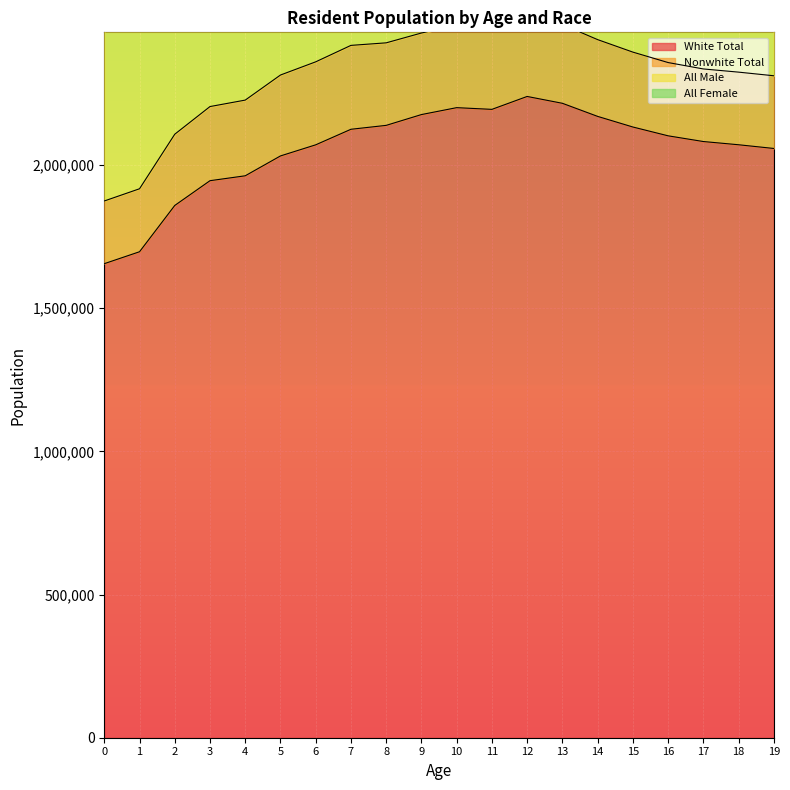

At which category does All Female reach its first local peak?

10